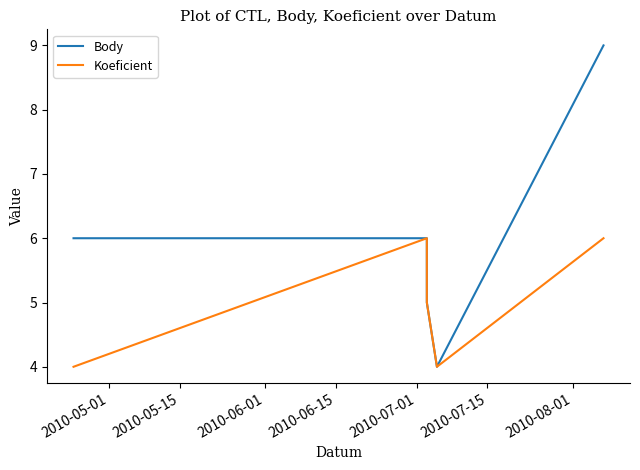

Rank the series by their maximum value, from lowest to highest.

Koeficient, Body